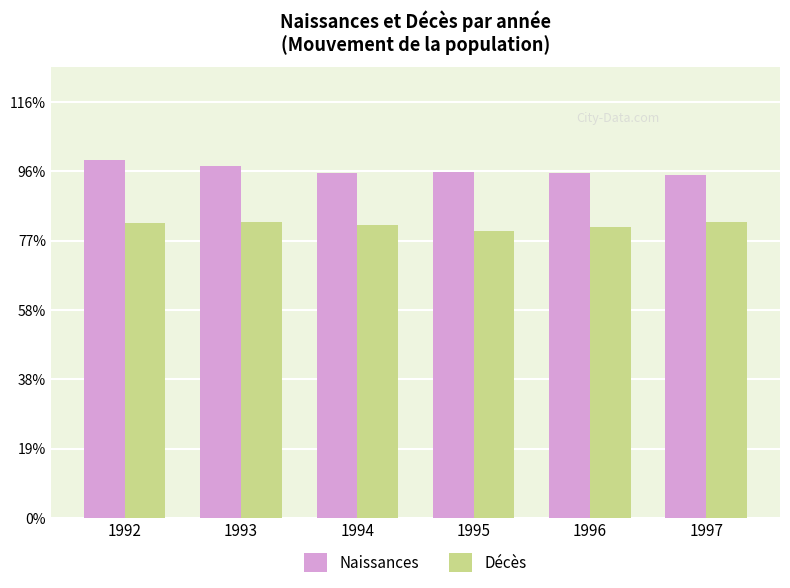

What is the highest value of the Naissances series?

5166